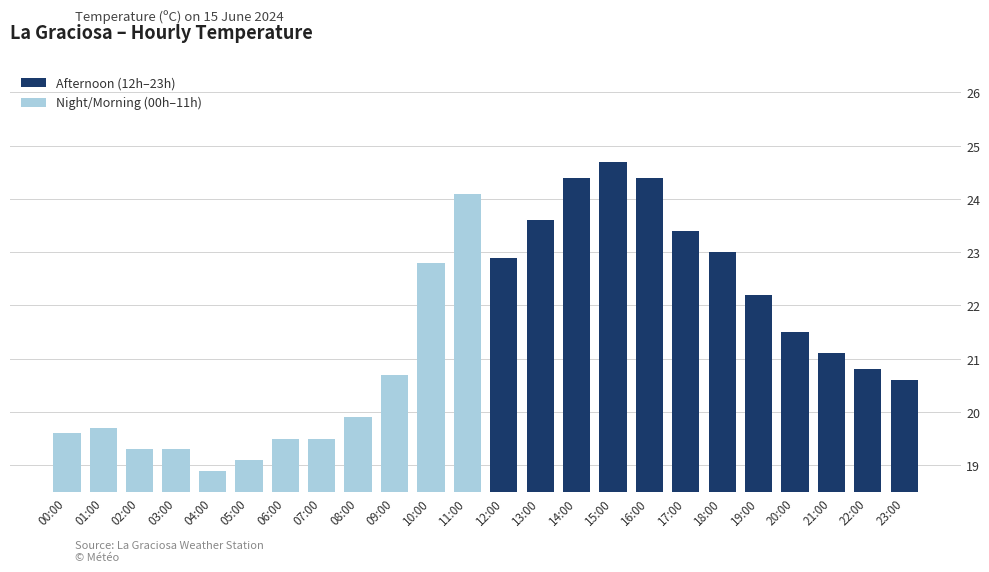

Reading left to right, what are all the values shown in this chart?

19.6	19.7	19.3	19.3	18.9	19.1	19.5	19.5	19.9	20.7	22.8	24.1	22.9	23.6	24.4	24.7	24.4	23.4	23.0	22.2	21.5	21.1	20.8	20.6